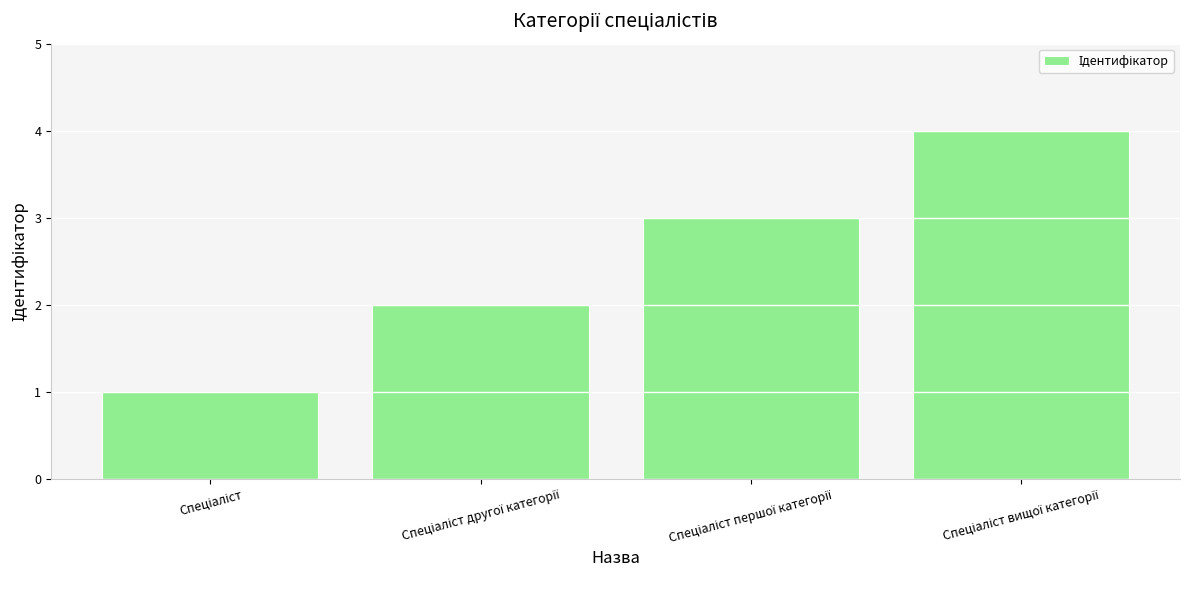

What is the value of the 2nd bar from the left?

2